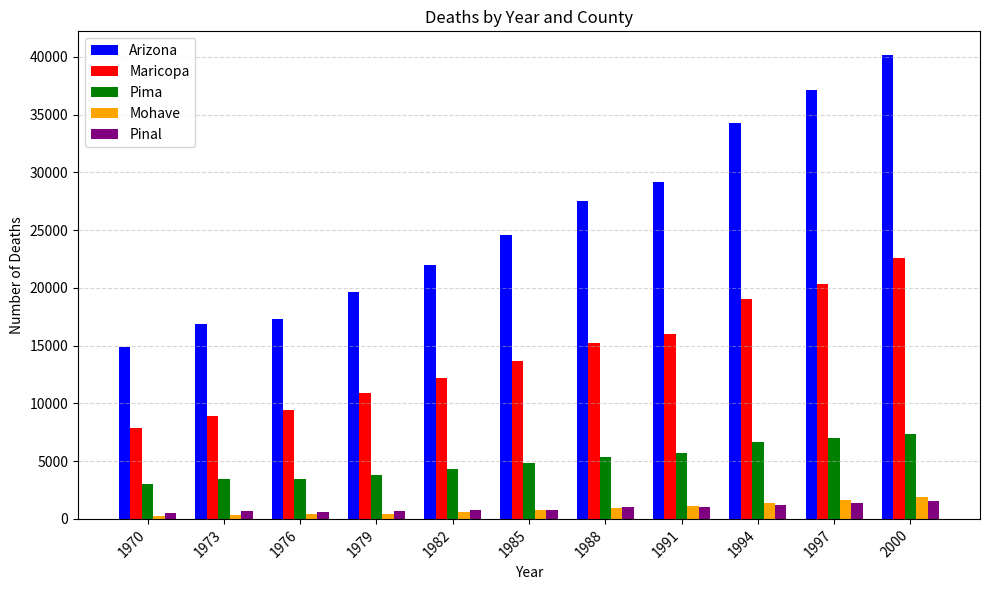

True or false: Maricopa has a value of 20327 at 1997.

True